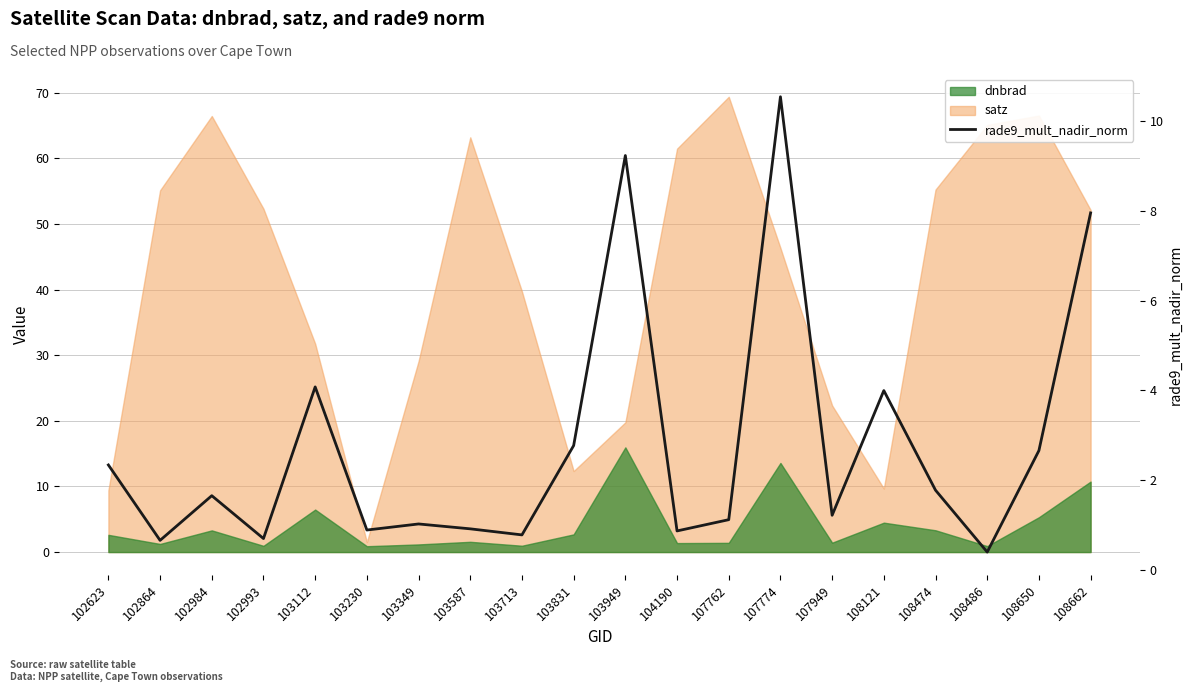

Reading left to right, extract all data points from this chart.

2.3	0.7	1.7	0.7	4.1	0.9	1.0	0.9	0.8	2.8	9.2	0.9	1.1	10.5	1.2	4.0	1.8	0.4	2.7	8.0